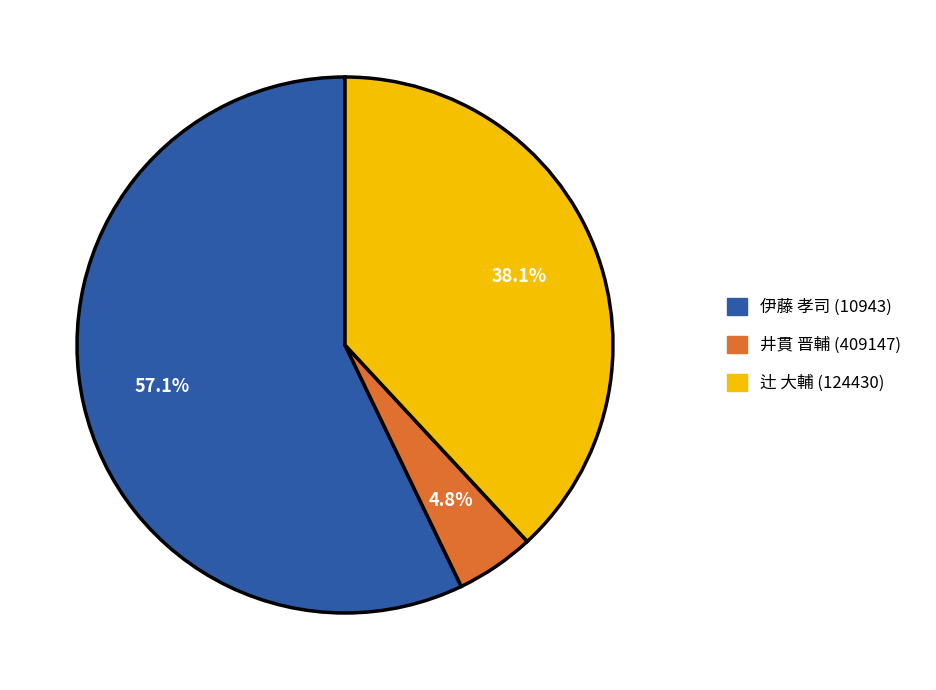

How many slices are in this pie chart?

3